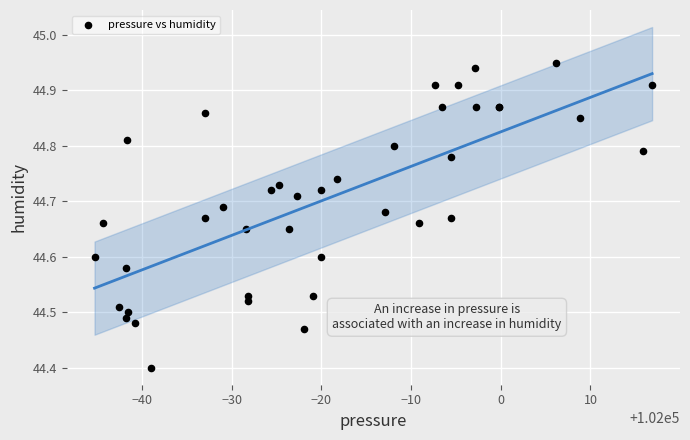

What Y value in the scatter plot is closest to 44?

44.4